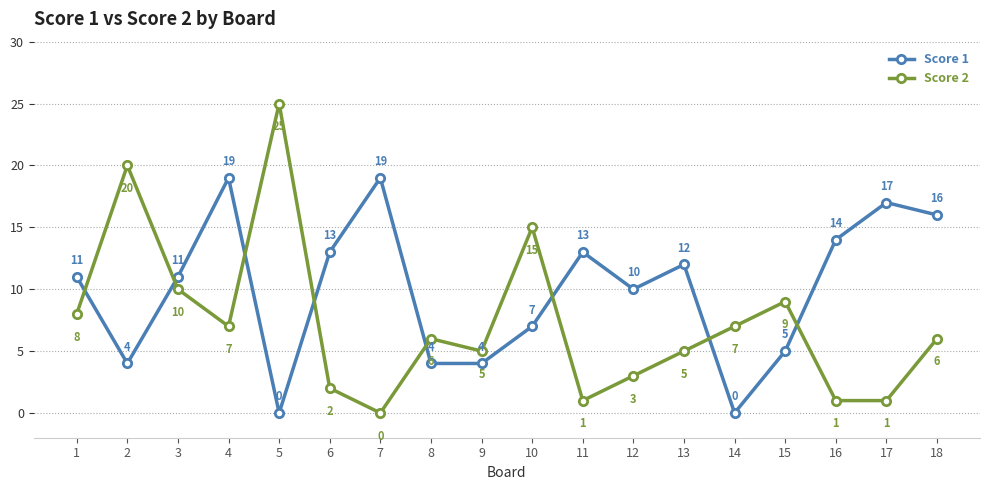

Reading left to right, extract all data points from this chart.

Score 1: 1=11	2=4	3=11	4=19	5=0	6=13	7=19	8=4	9=4	10=7	11=13	12=10	13=12	14=0	15=5	16=14	17=17	18=16
Score 2: 1=8	2=20	3=10	4=7	5=25	6=2	7=0	8=6	9=5	10=15	11=1	12=3	13=5	14=7	15=9	16=1	17=1	18=6